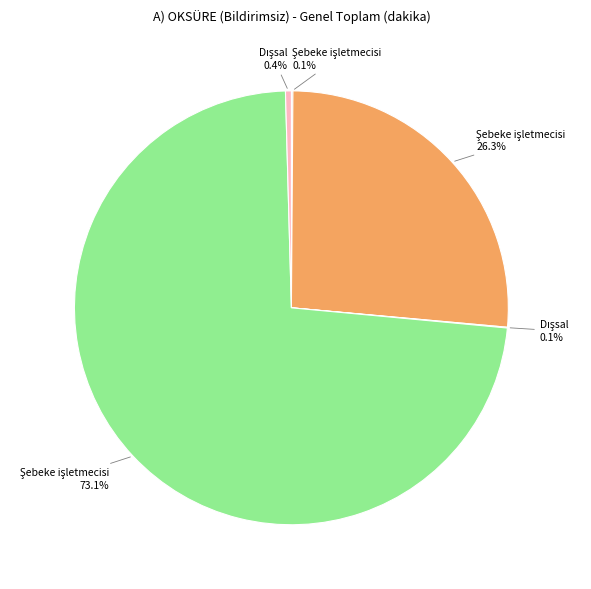

Does any single category account for the majority?

Yes